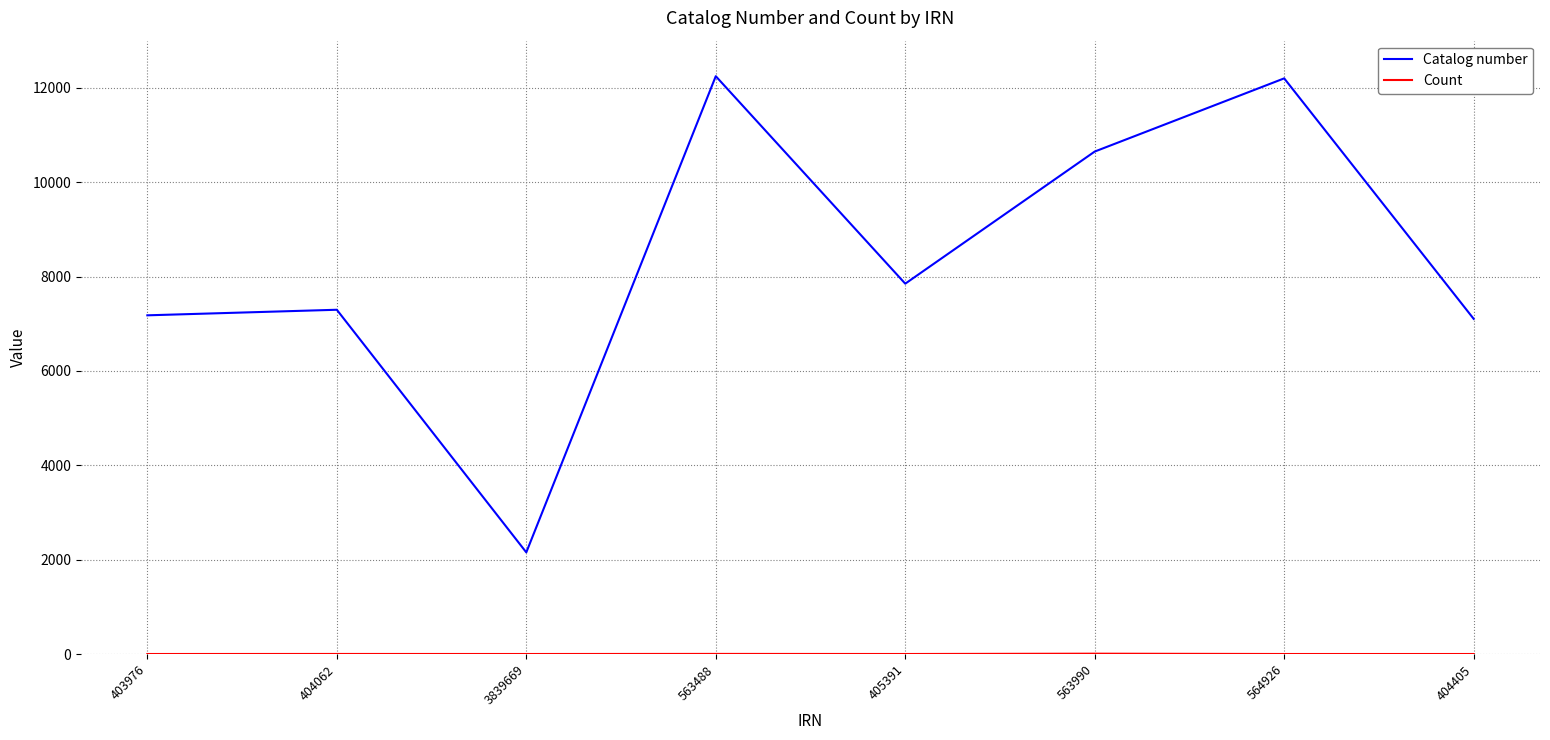

What is the greatest value displayed?

12247